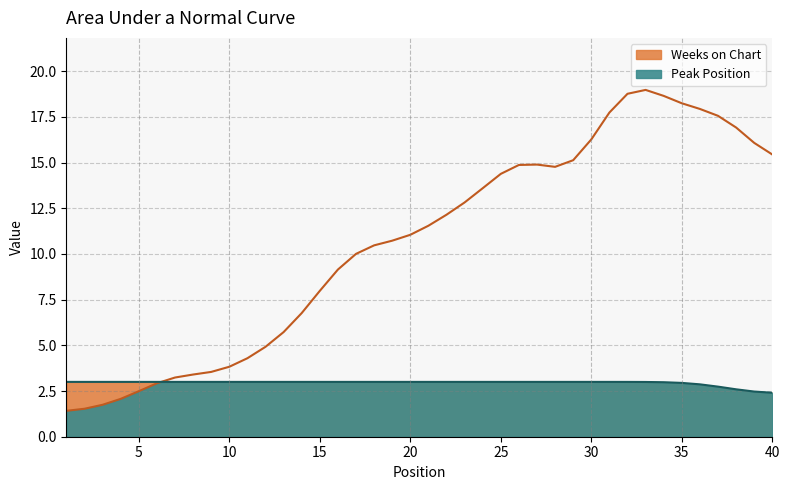

What are all the series names shown in the legend?

Peak Position, Weeks on Chart